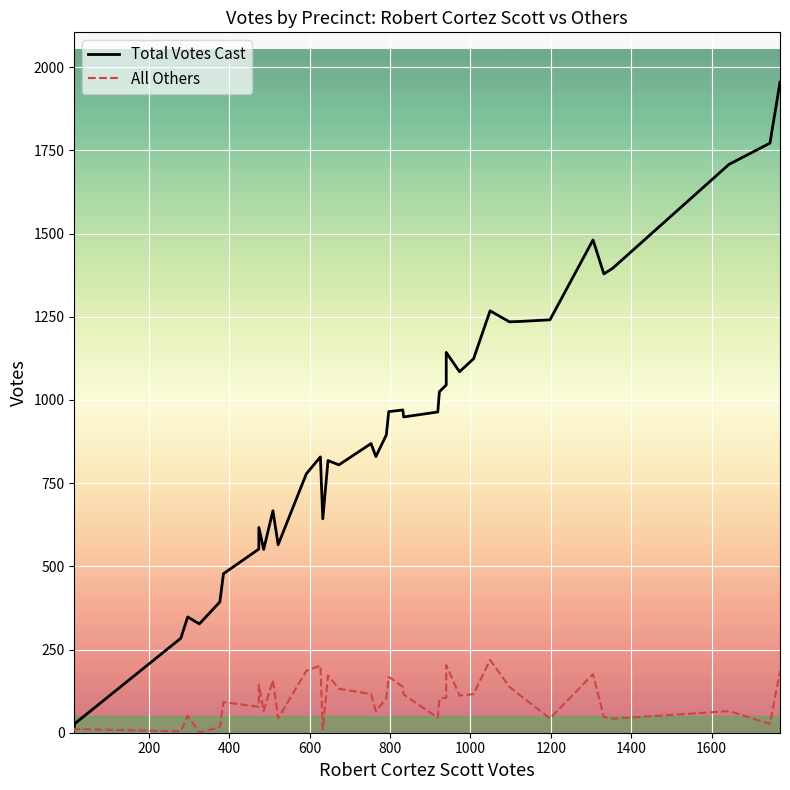

What is the value of the Total Votes Cast point at the 34th from the left?

1481